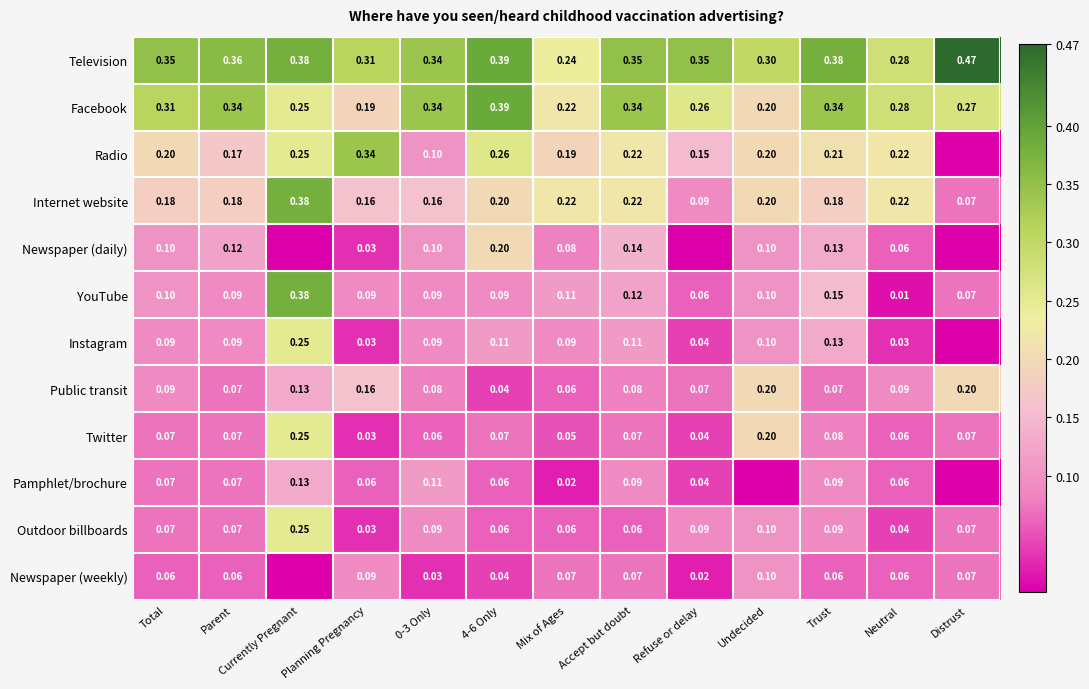

Where is Facebook nearest to the value 0?

Planning Pregnancy